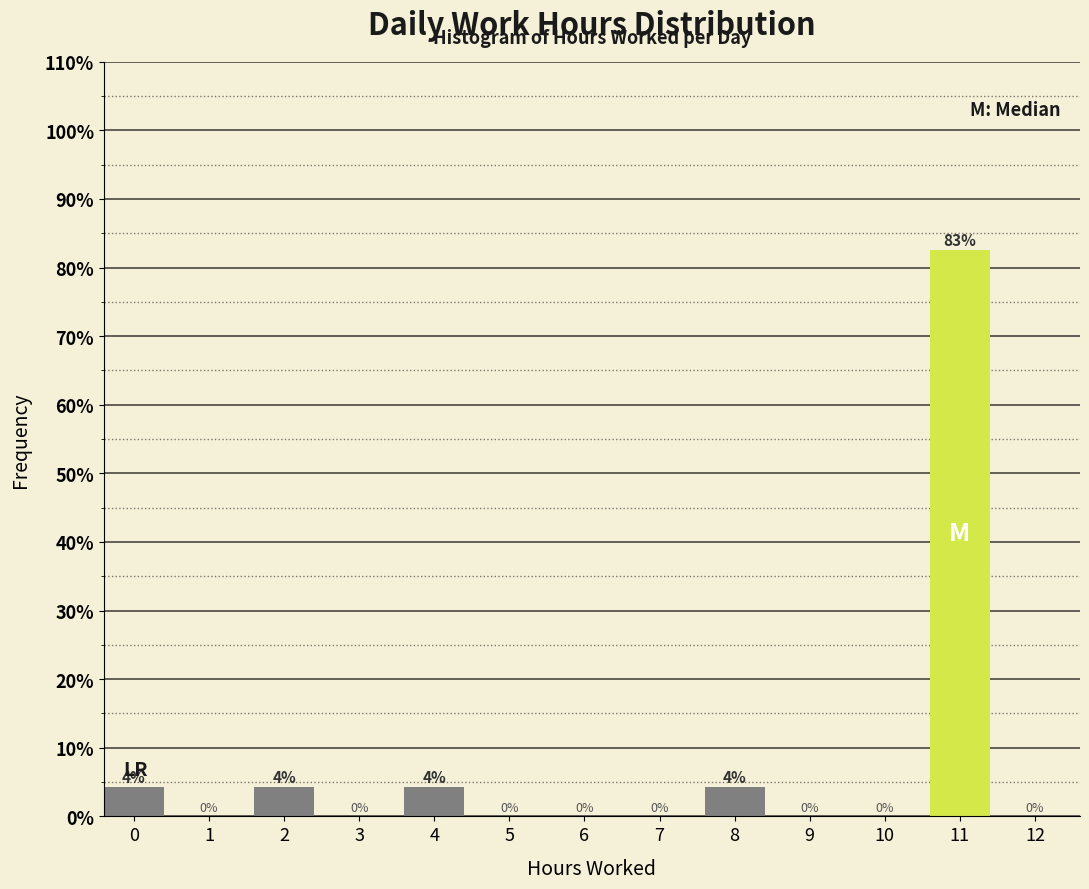

Between 1 and 8, which is larger?

8